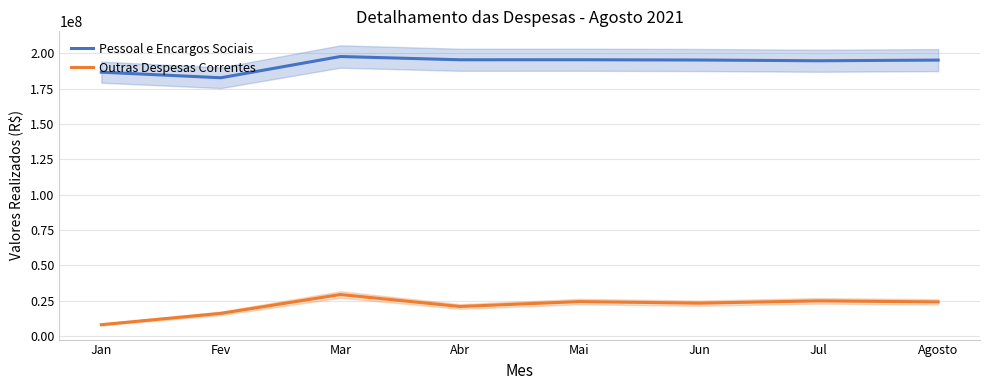

True or false: Outras Despesas Correntes and Pessoal e Encargos Sociais cross at least once.

False